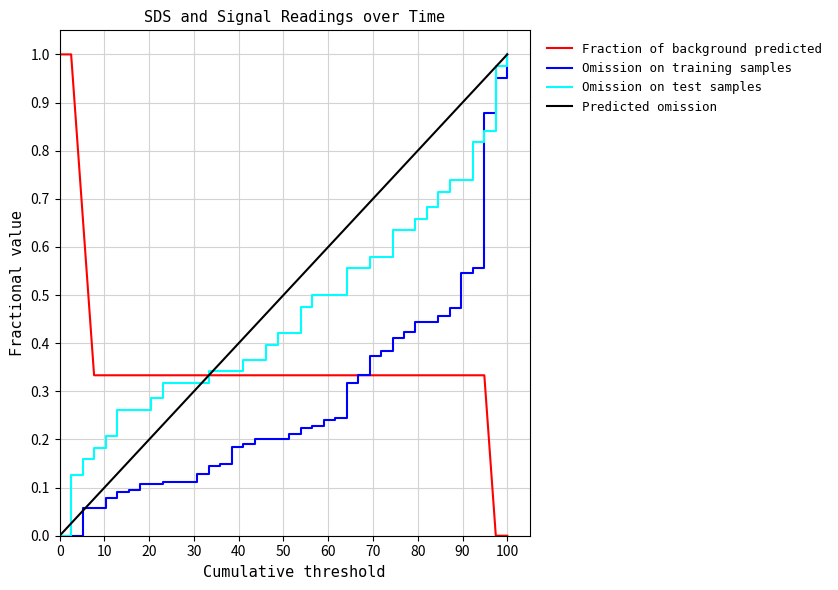

List the series in order of their overall mean, lowest first.

Omission on training samples, Fraction of background predicted, Omission on test samples, Predicted omission